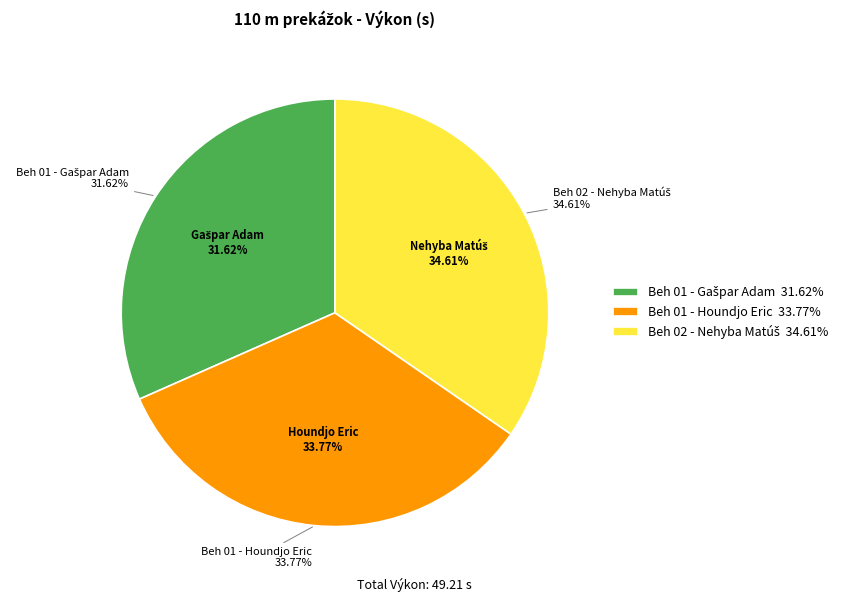

What is the smallest slice in the pie chart?

Beh 01 - Gašpar Adam